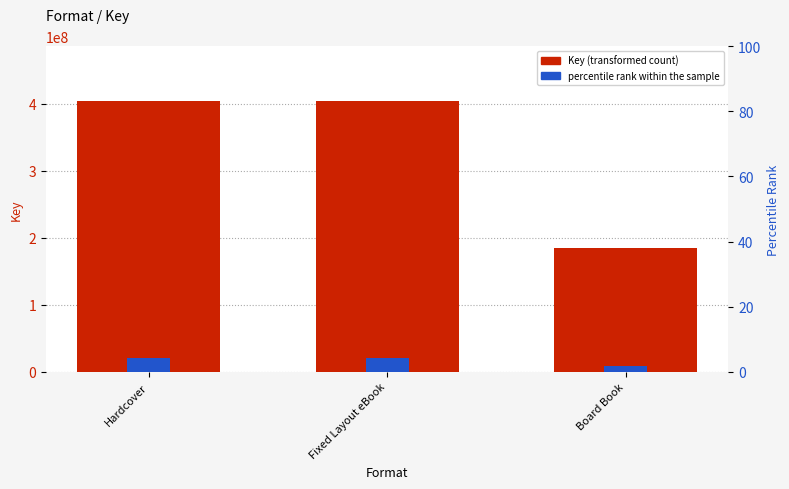

What is the difference between the second highest and minimum values in the percentile rank within the sample series?

11002468.5